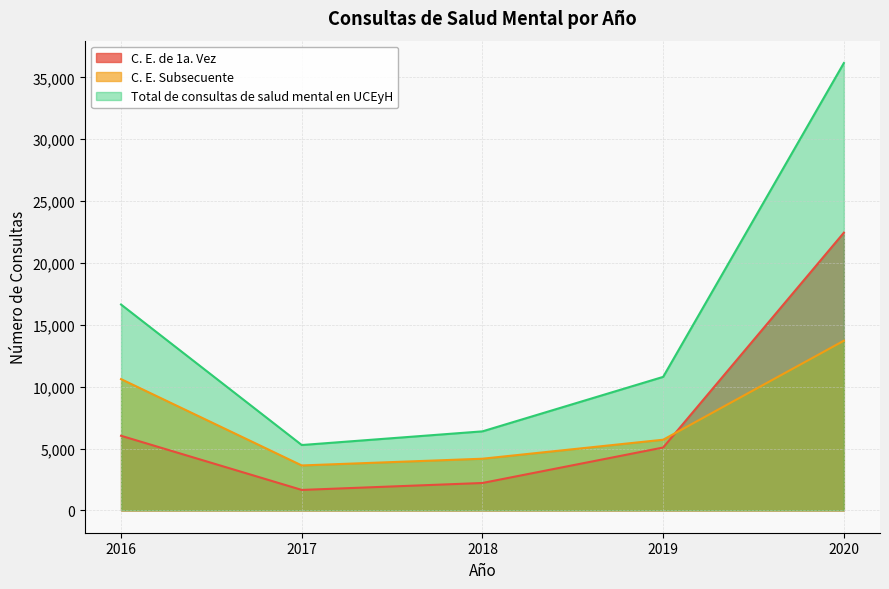

At which category does Total de consultas de salud mental en UCEyH reach its first local valley?

2017